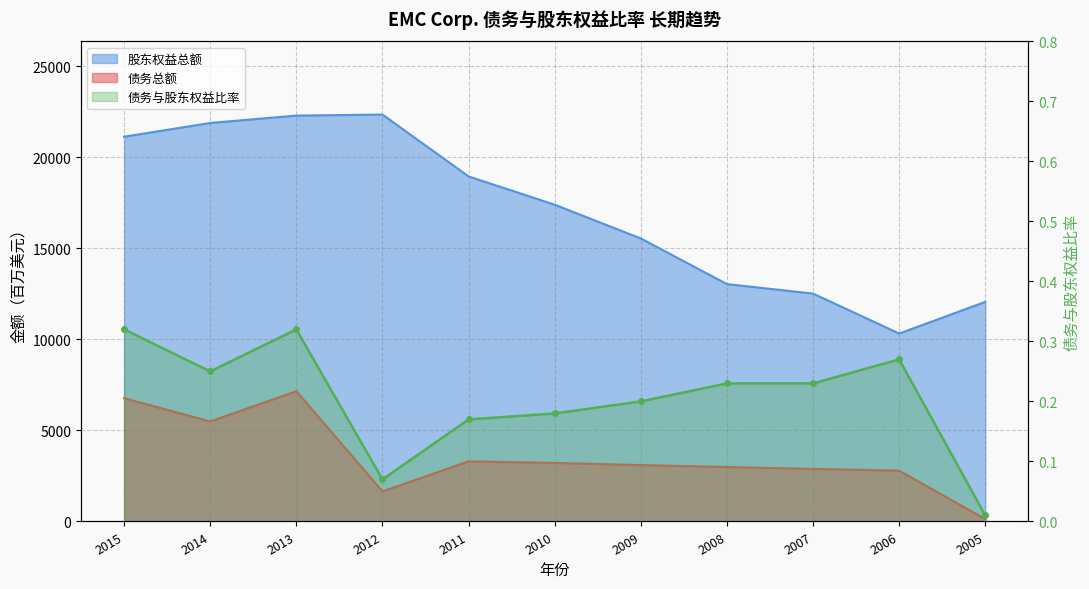

What is the sum of all 债务总额 values?

39503.0